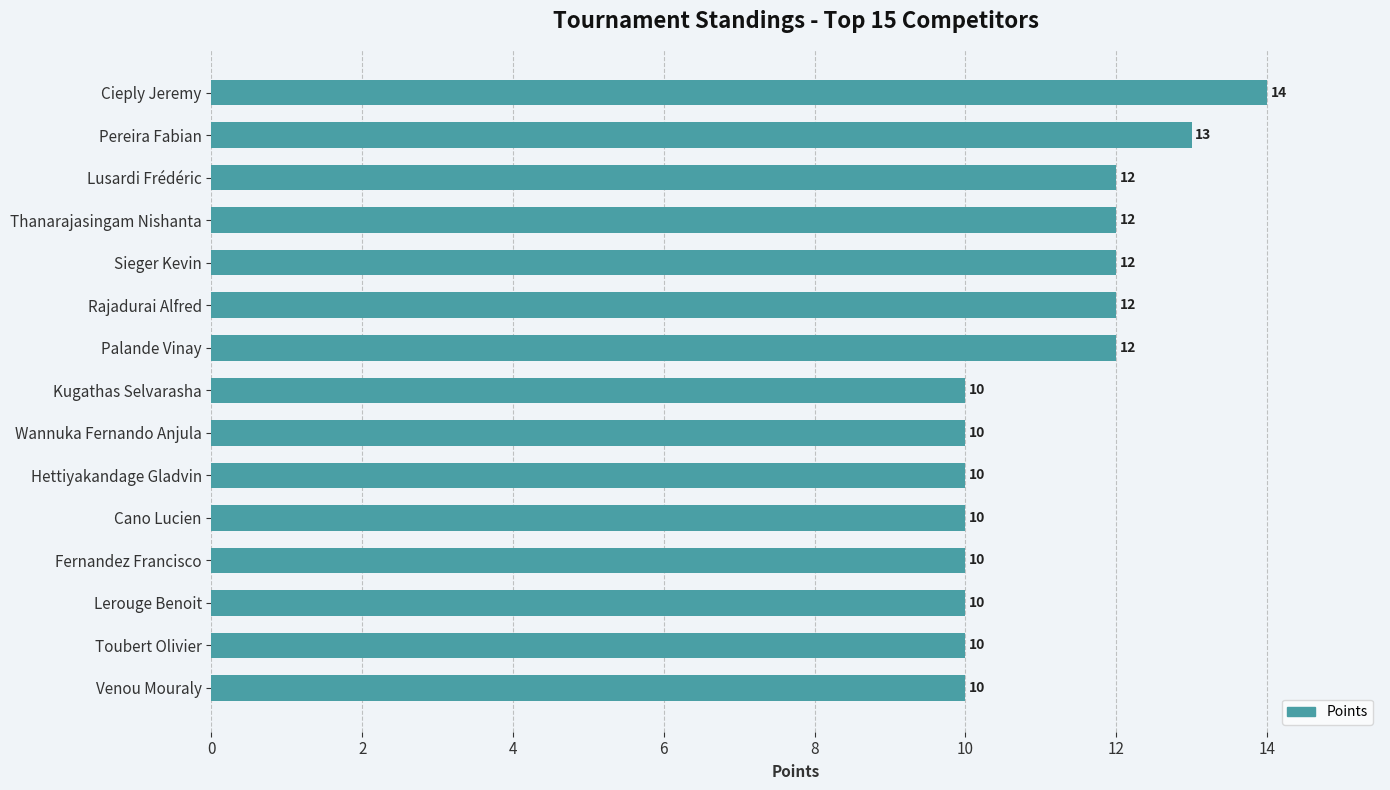

Does the chart contain stacked bars?

No